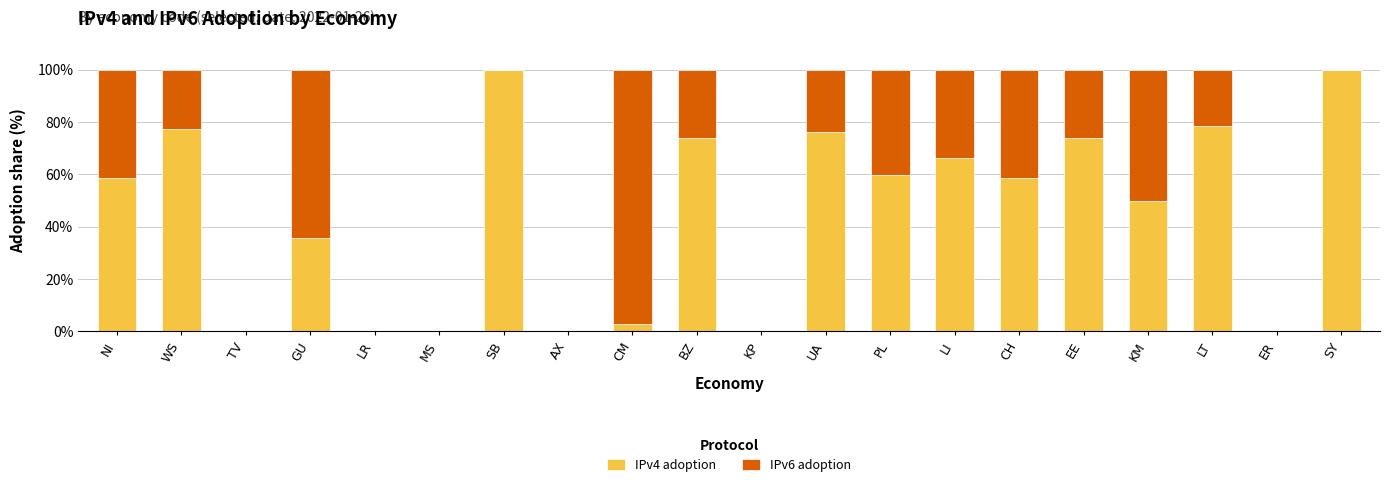

What are all the series names shown in the legend?

IPv4 adoption, IPv6 adoption